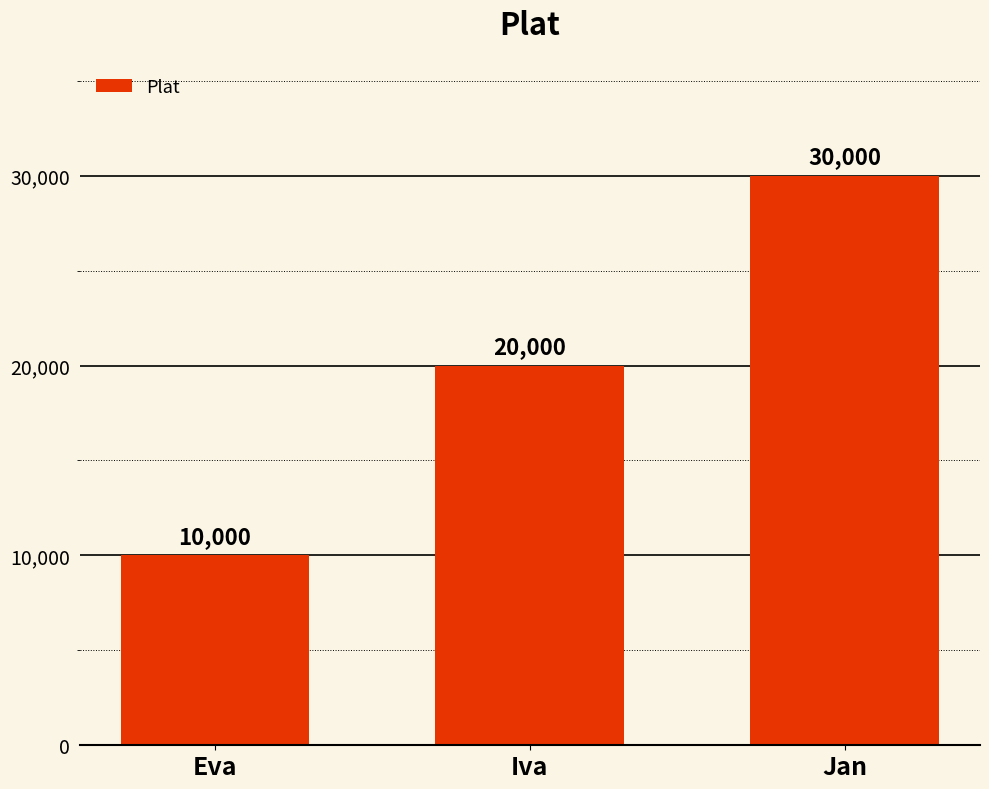

List the labels in order of value, smallest first.

Eva, Iva, Jan